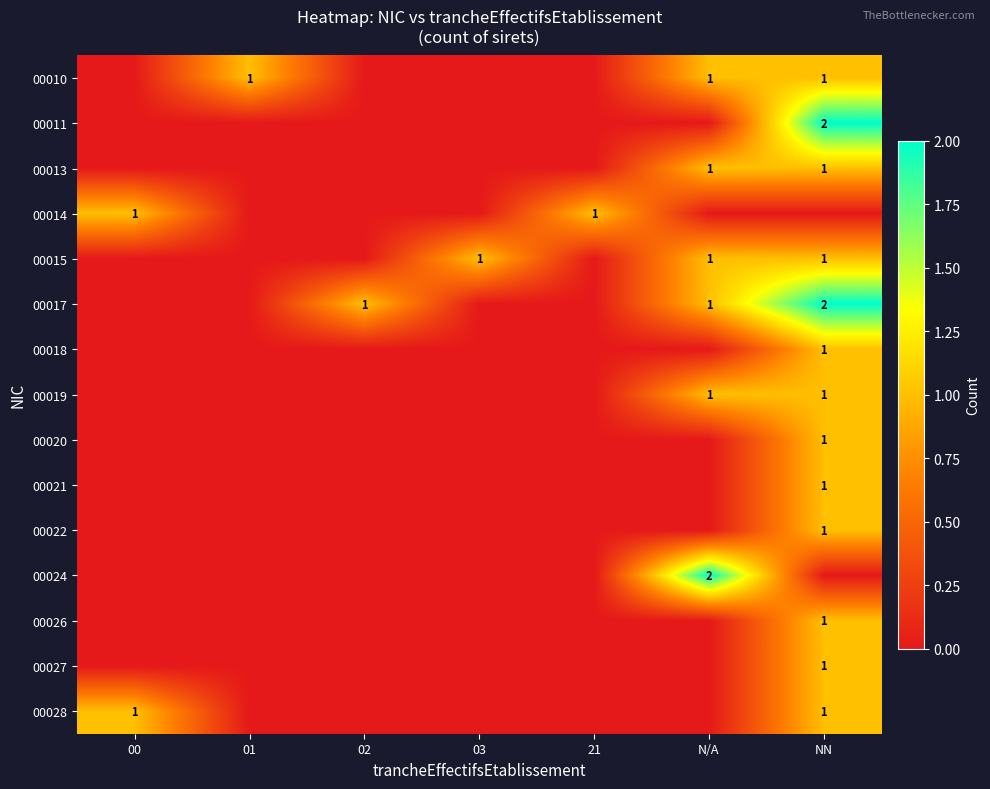

Is it true that 00015 equals 2 at 03?

False